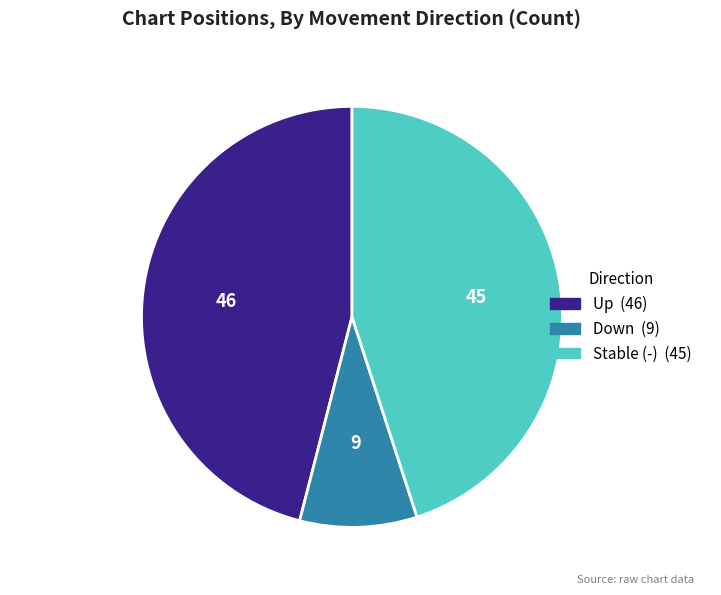

Is there a majority slice in this chart?

No